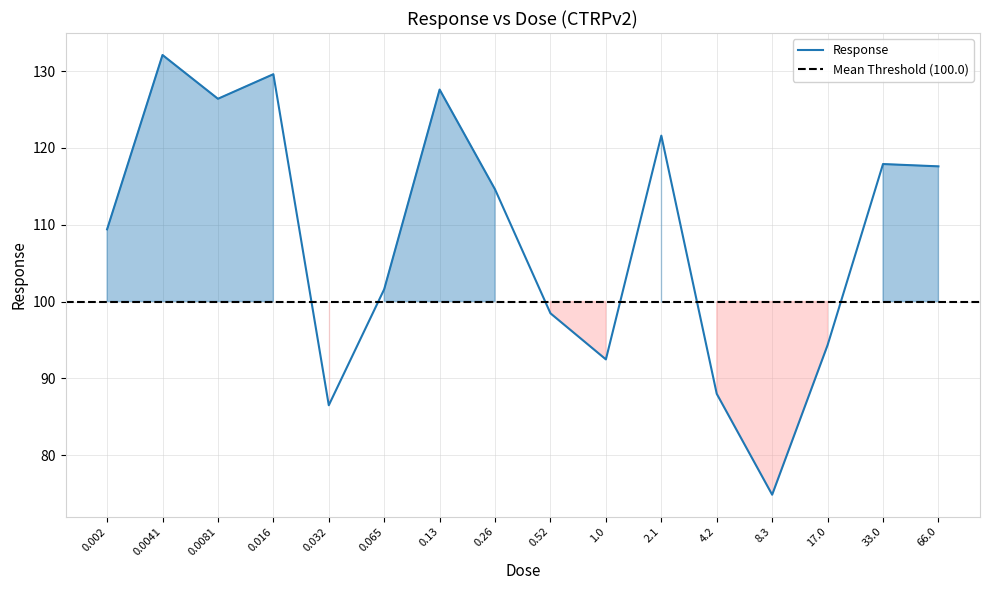

What is the label of the 12th point from the right?

0.032